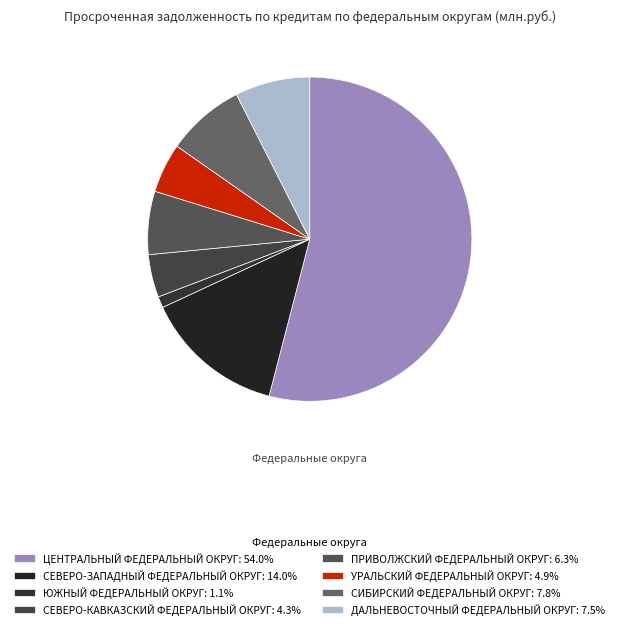

Is there a majority slice in this chart?

Yes